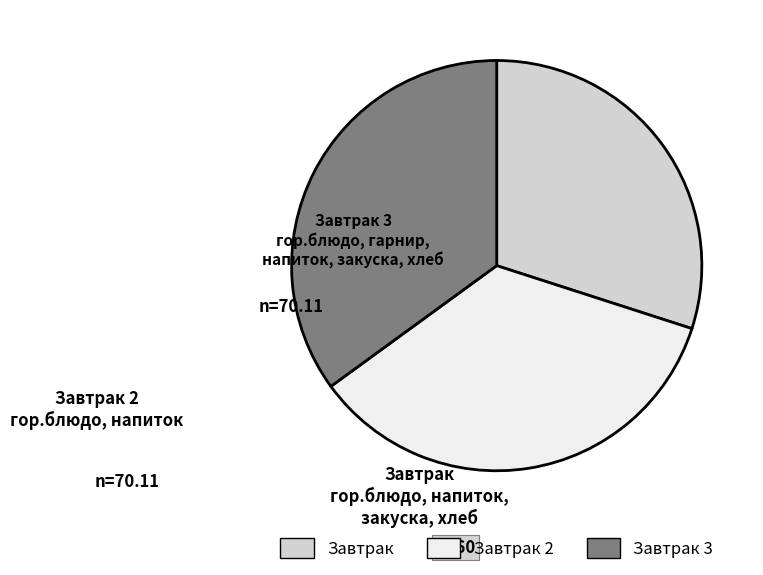

Is there any slice that represents more than half of the pie?

No